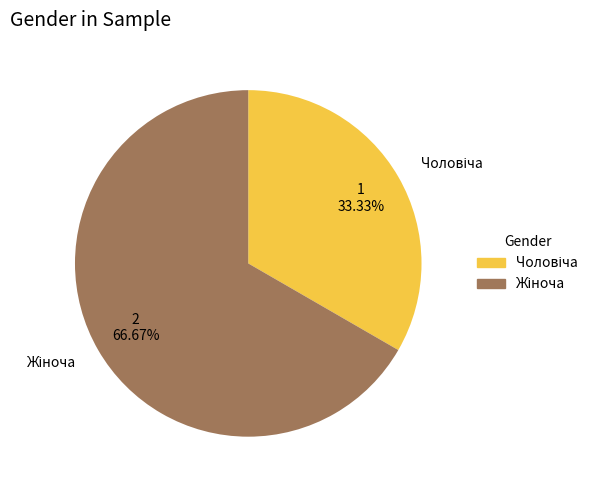

Is there any slice that represents more than half of the pie?

Yes